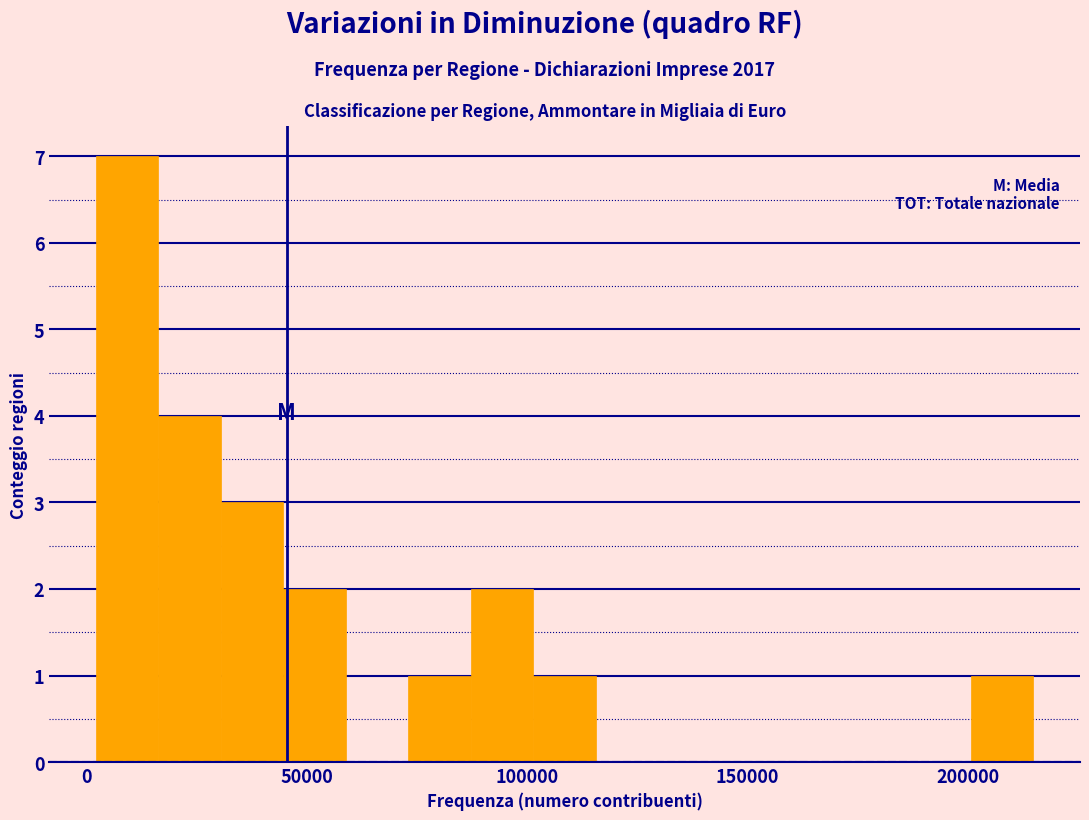

Read against the x-axis, roughly where is the centre of the tallest bar?

10000